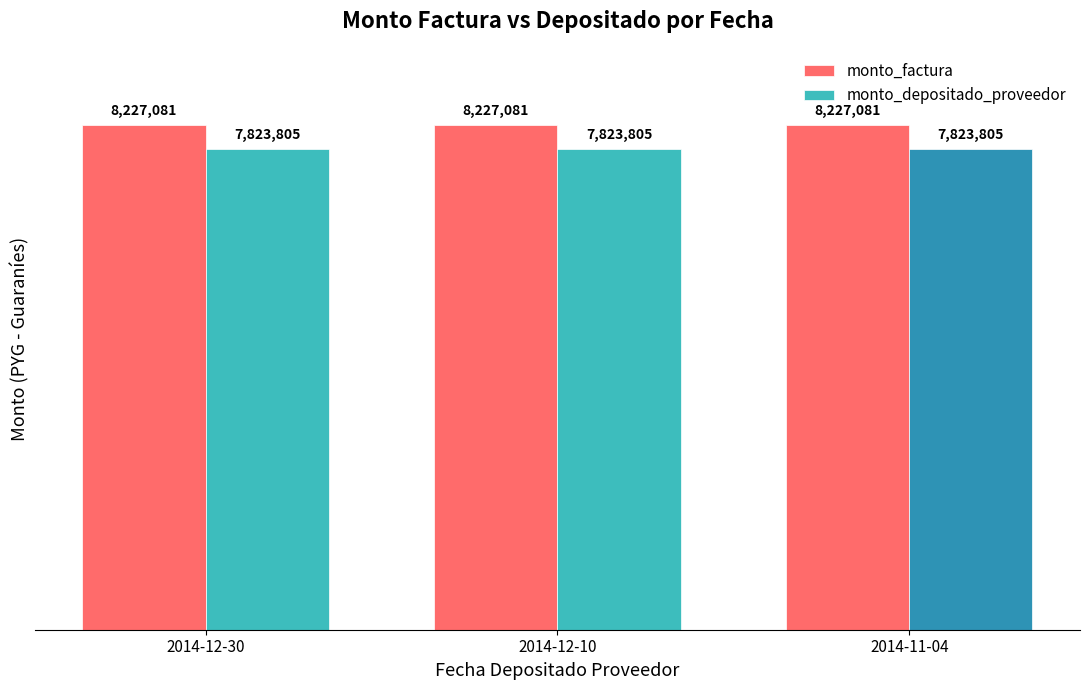

True or false: monto_depositado_proveedor has a value of 11397458 at 2014-12-10.

False